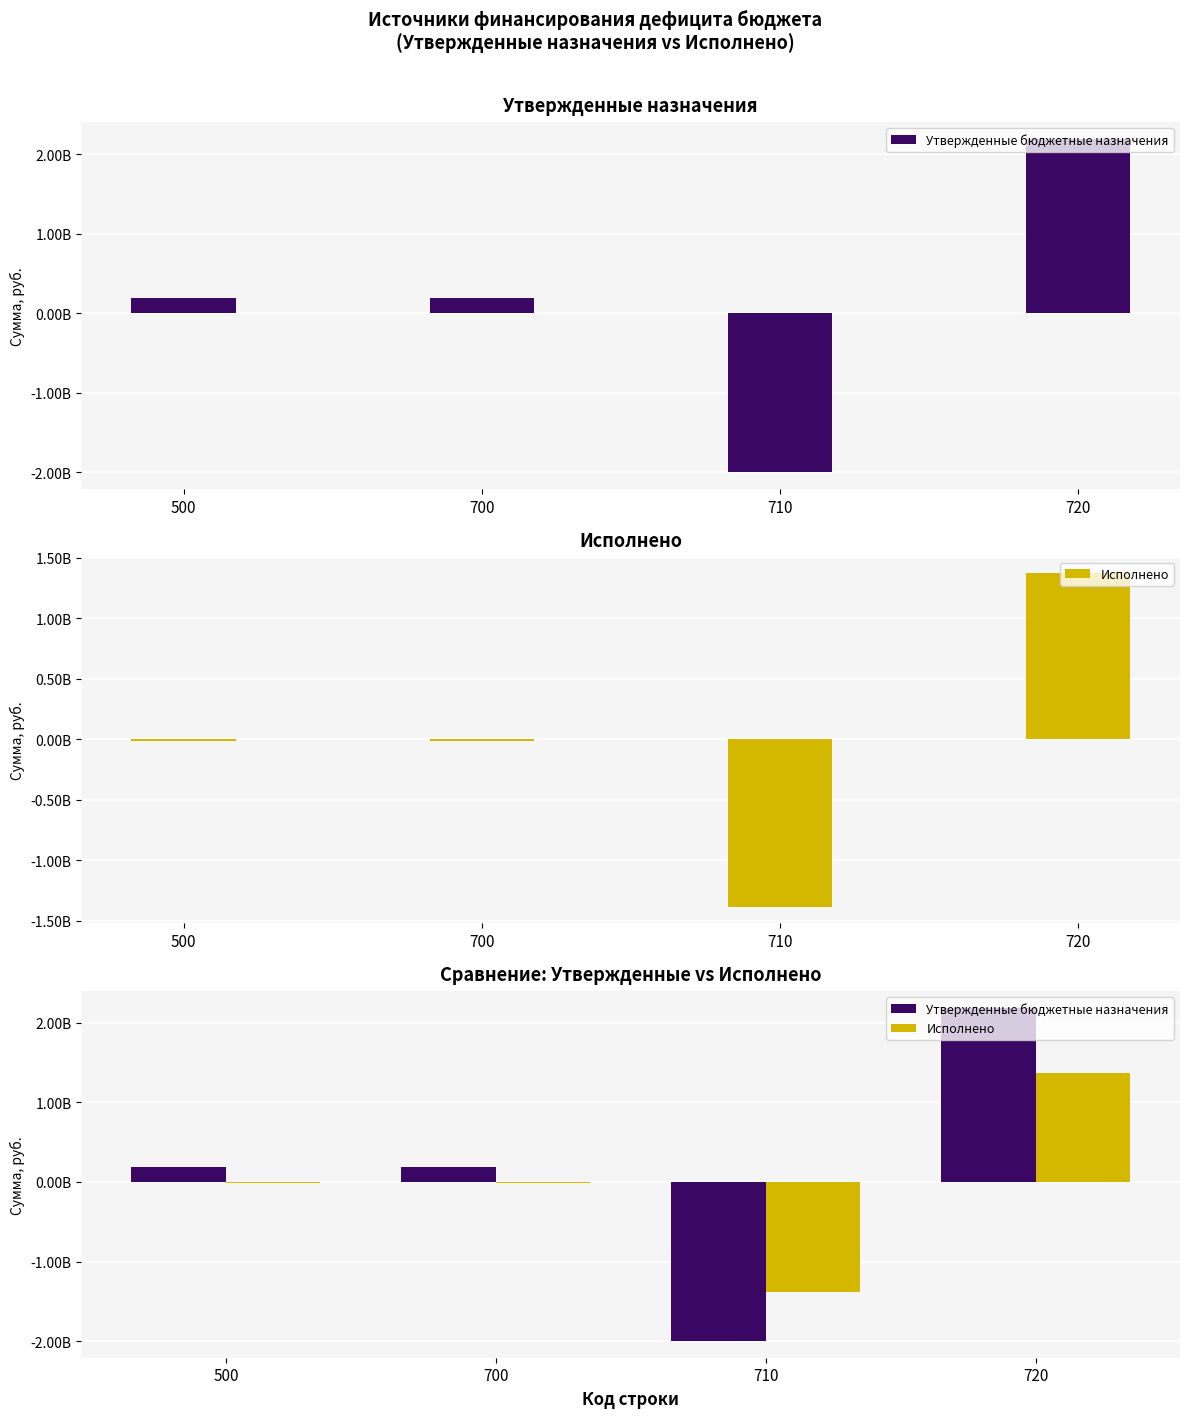

Is it true that Утвержденные бюджетные назначения equals -2000191193.7 at 710?

True